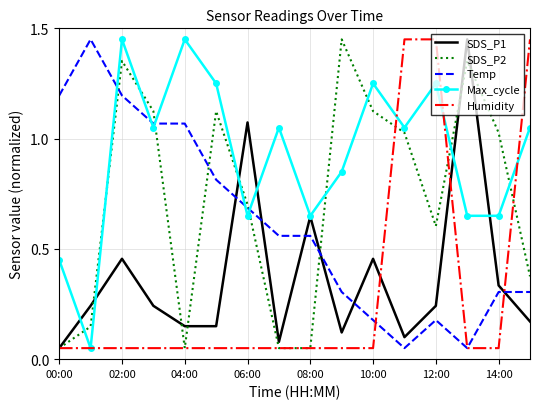

Which series has the largest total across all categories?

Max_cycle